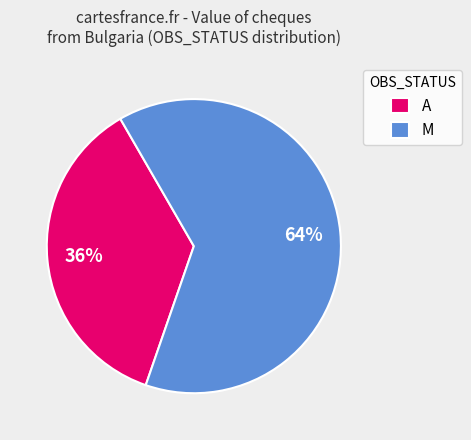

To the nearest percent, what is the average slice percentage?

50%